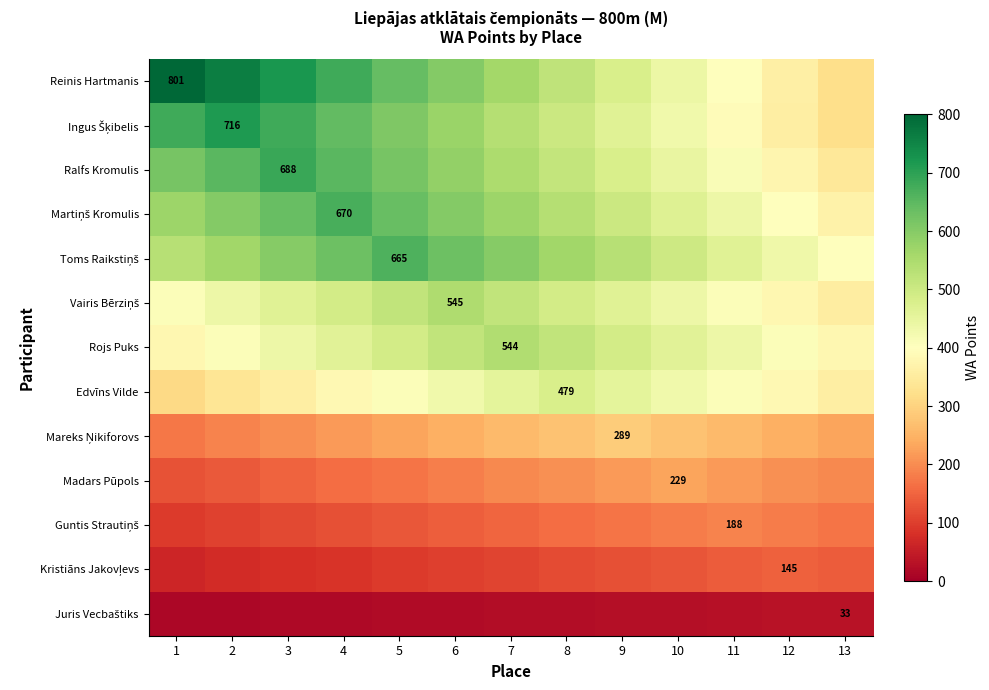

Which label corresponds to the smallest value in the chart?

1